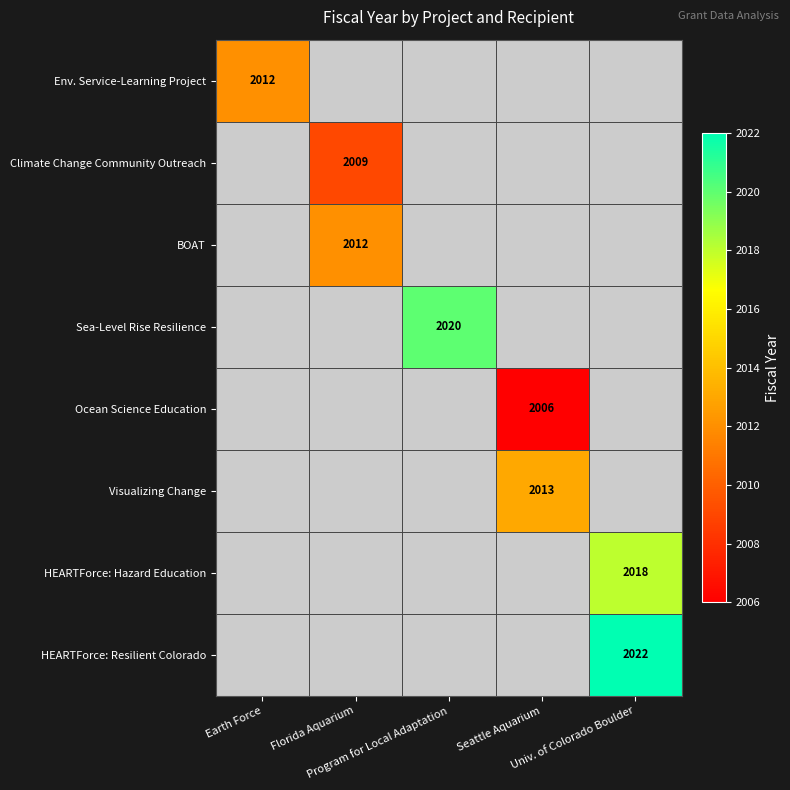

Which series has the widest spread of values?

Env. Service-Learning Project